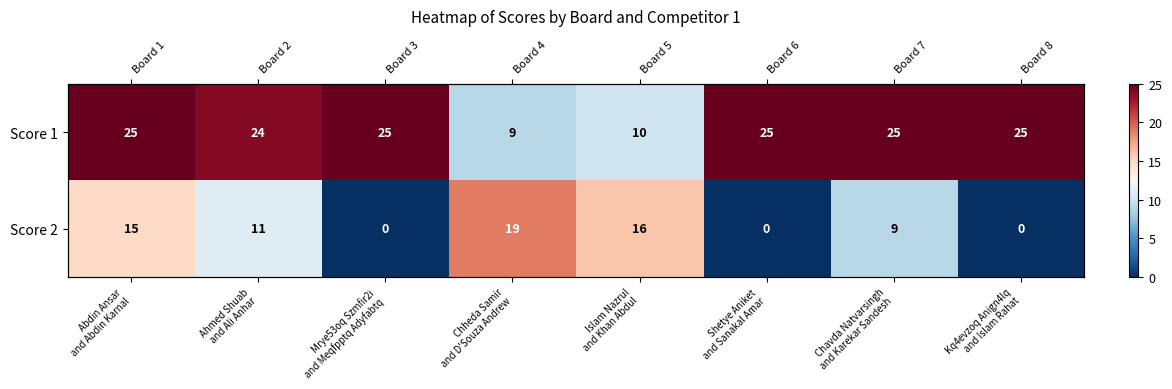

Rank the series by their maximum value, from highest to lowest.

Score 1, Score 2